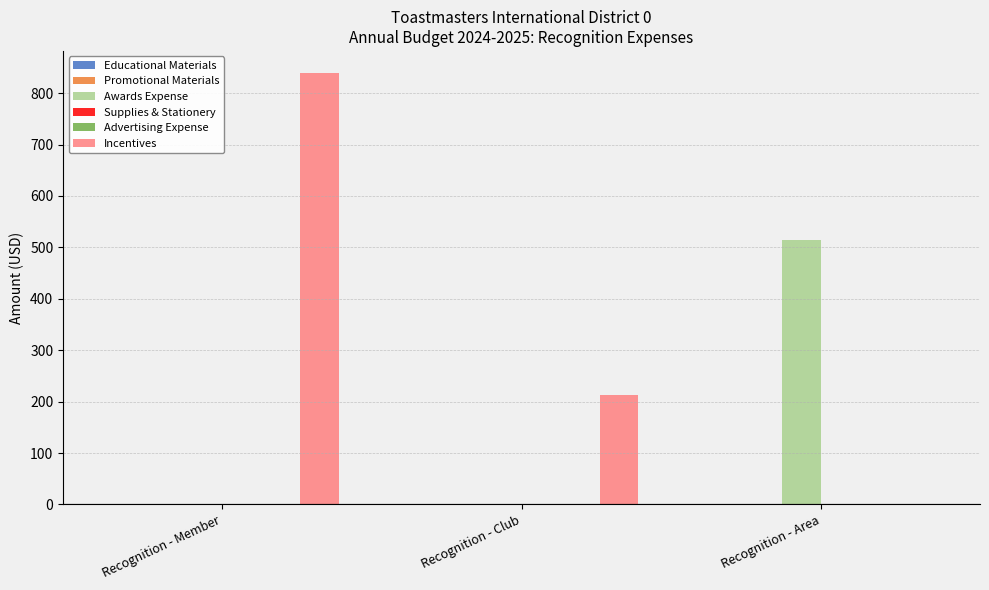

Reading right to left, extract all data points from this chart.

Educational Materials: 0.0	0.0	0.0
Promotional Materials: 0.0	0.0	0.0
Awards Expense: 513.9	0.0	0.0
Supplies & Stationery: 0.0	0.0	0.0
Advertising Expense: 0.0	0.0	0.0
Incentives: 0.0	212.7	840.0